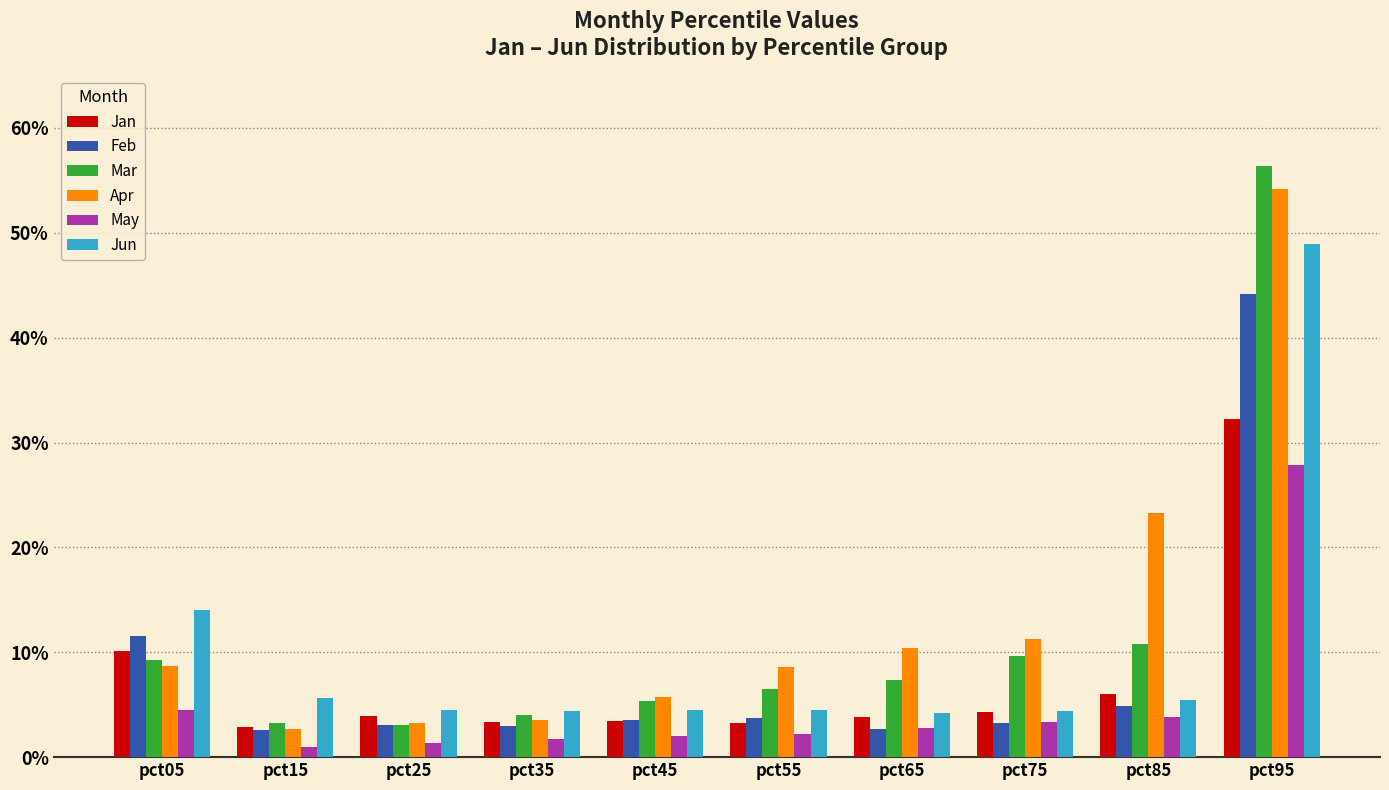

At which label does Feb reach its peak?

pct95